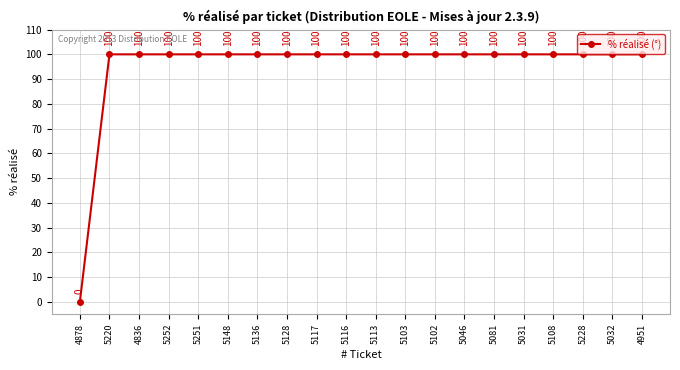

Which label corresponds to the smallest value in the chart?

4878